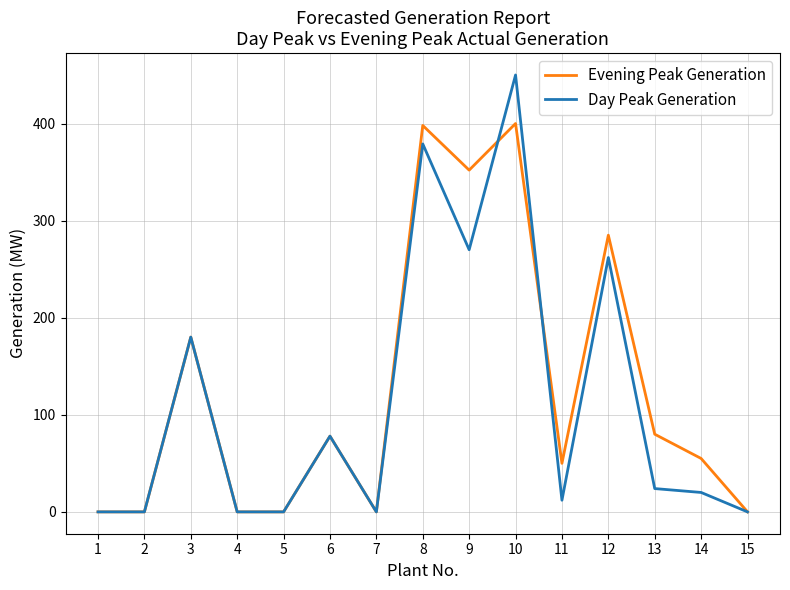

How many lines are shown in the chart?

2